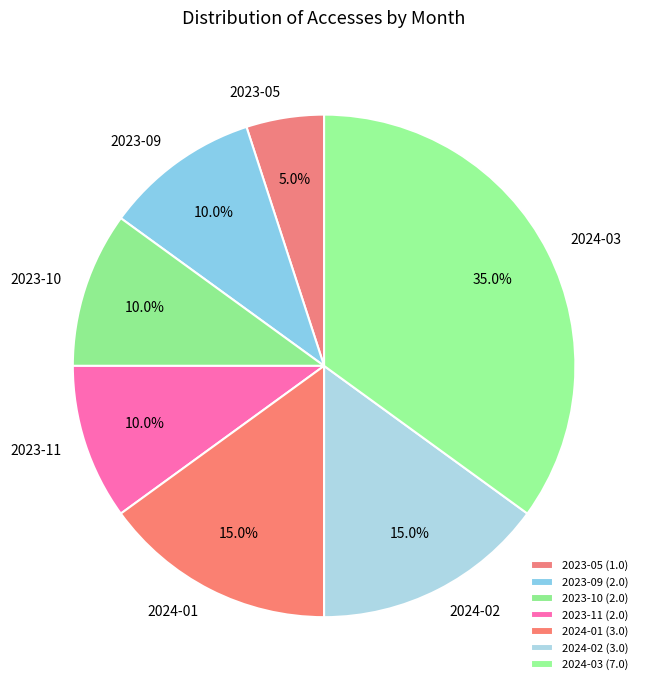

To the nearest percent, what is the difference between the 2024-01 and 2023-10 slice percentages?

5%